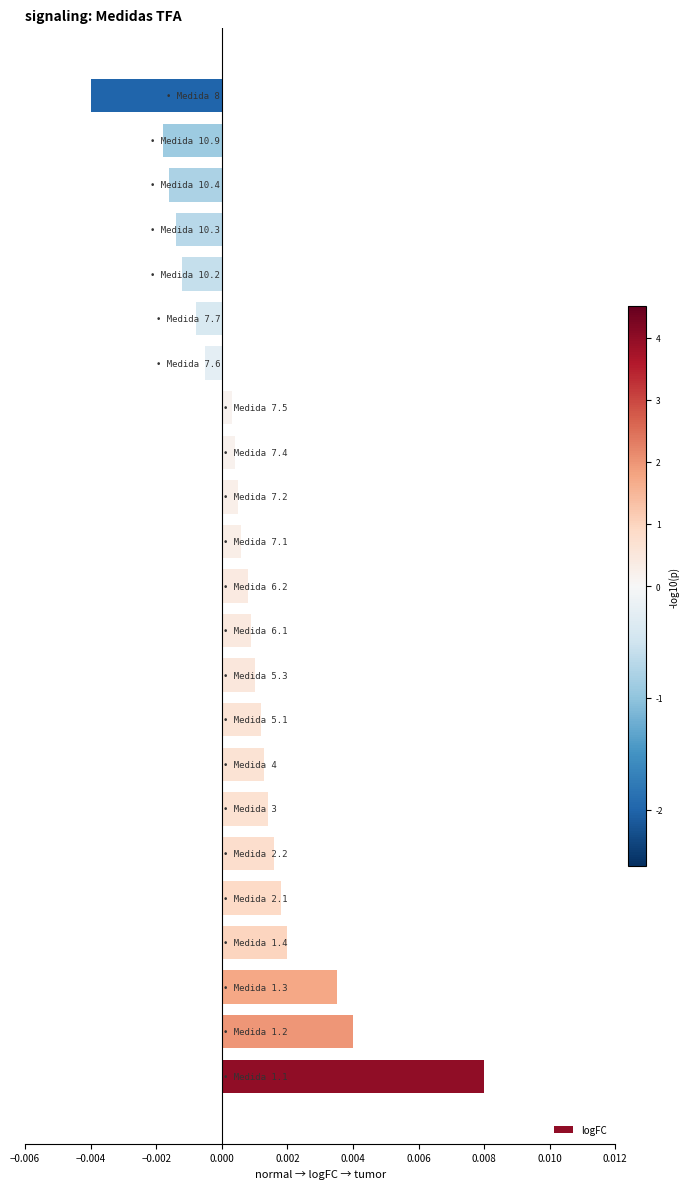

How many values are below zero?

7